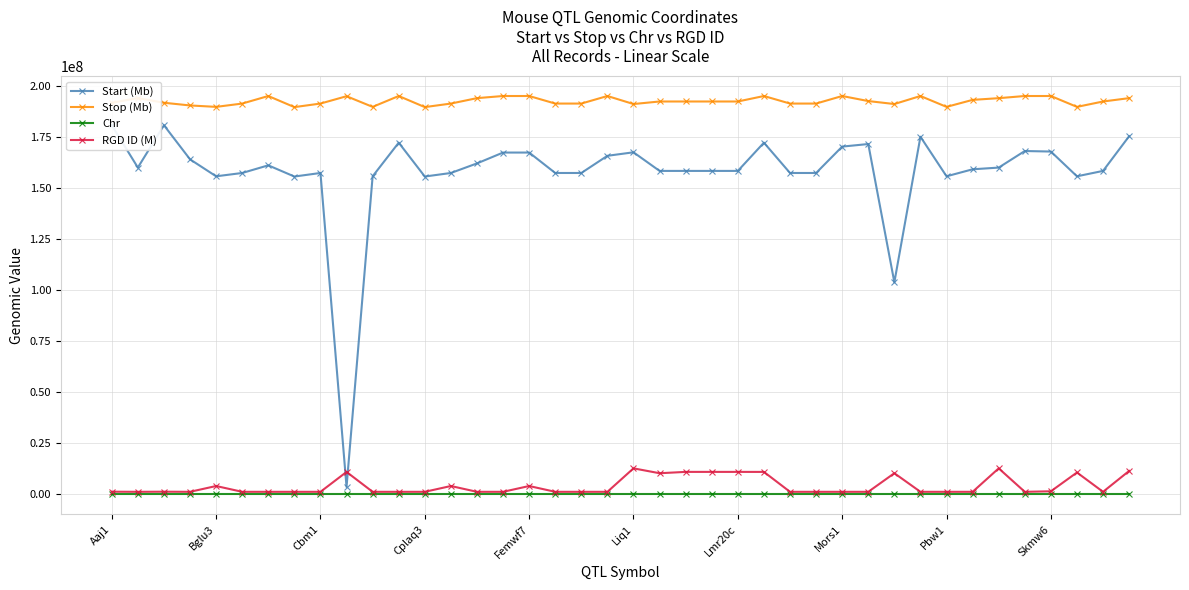

True or false: Stop (Mb) and Chr intersect in this chart.

False